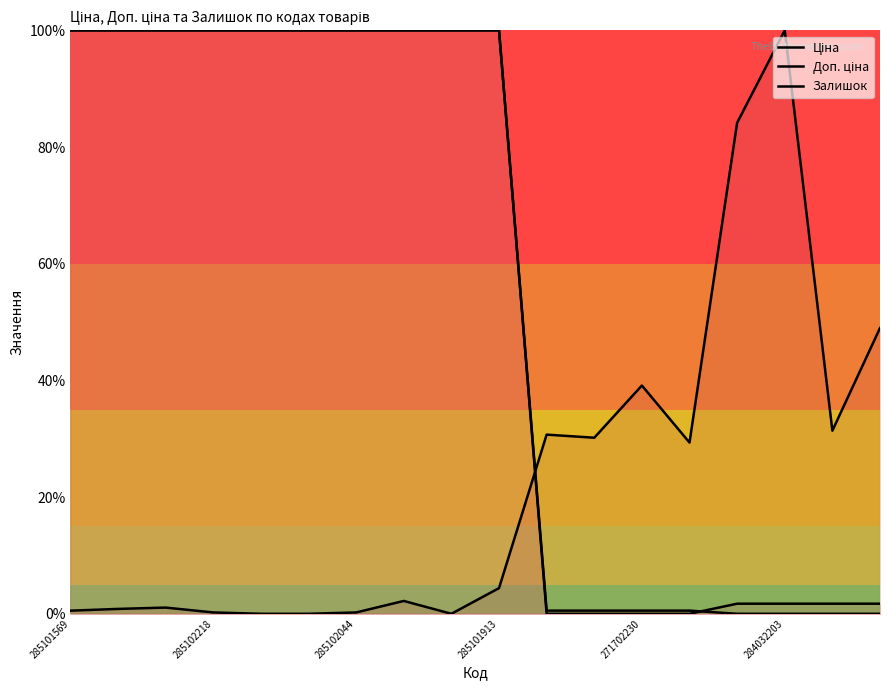

Between which two adjacent categories do Доп. ціна and Ціна first intersect?

13 and 14